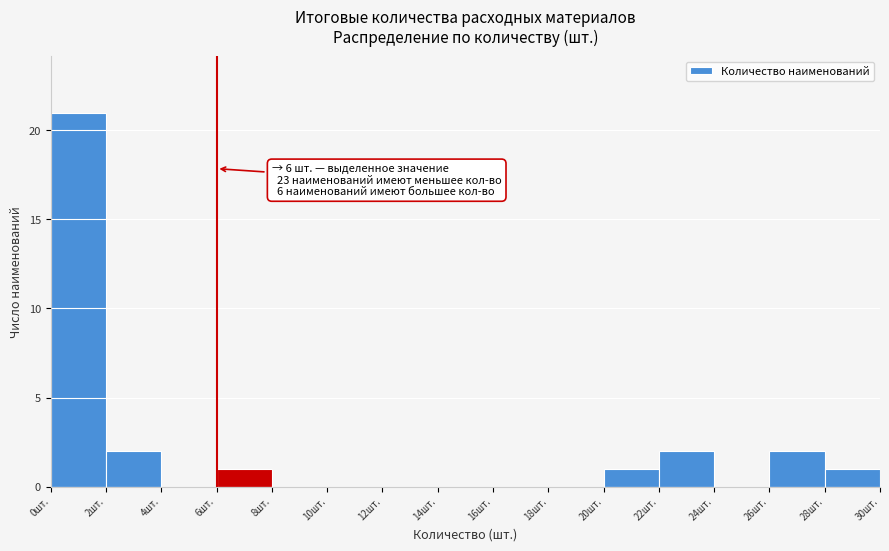

Which range on the x-axis has the tallest bar?

0 to 2